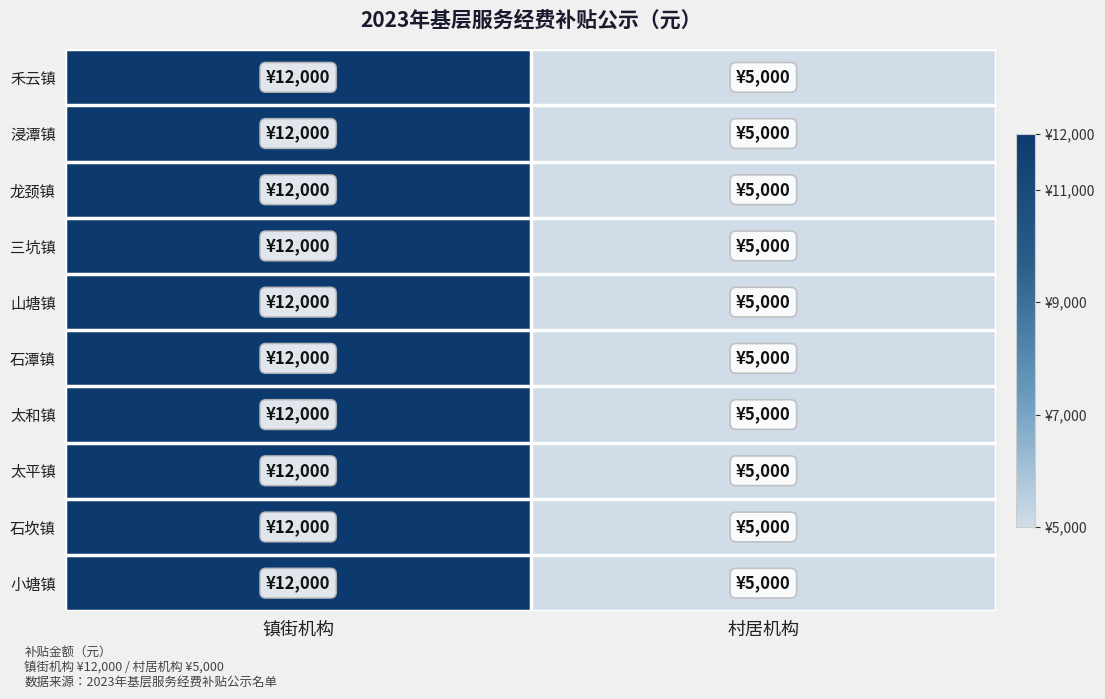

Rank the series at 村居机构 from lowest to highest value.

禾云镇, 浸潭镇, 龙颈镇, 三坑镇, 山塘镇, 石潭镇, 太和镇, 太平镇, 石坎镇, 小塘镇